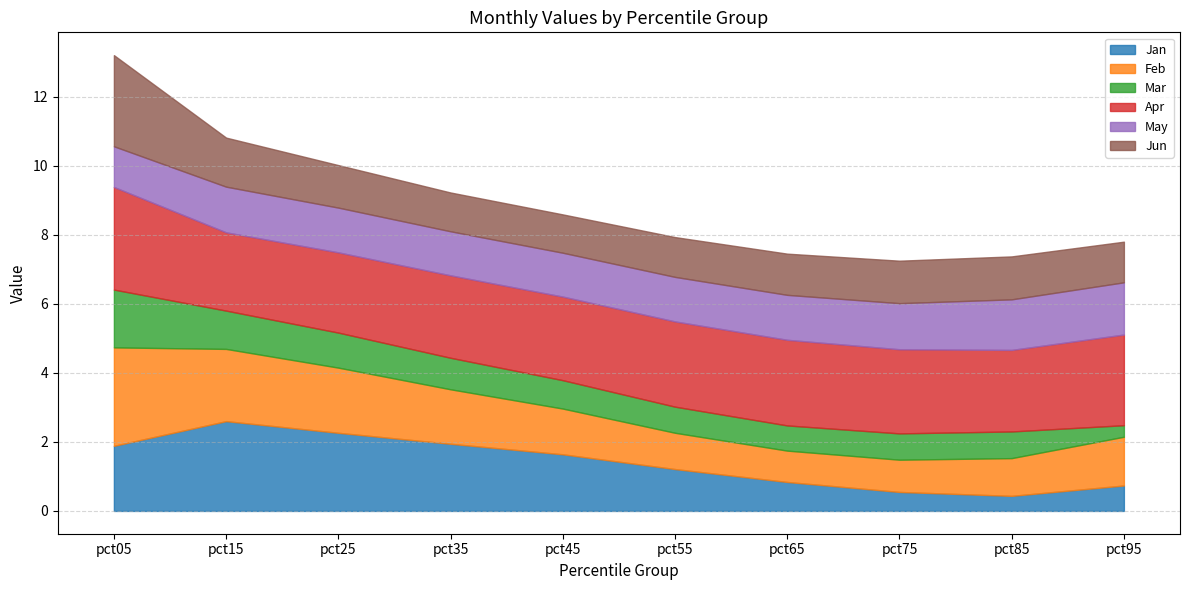

Where is Jun nearest to the value 1?

pct45